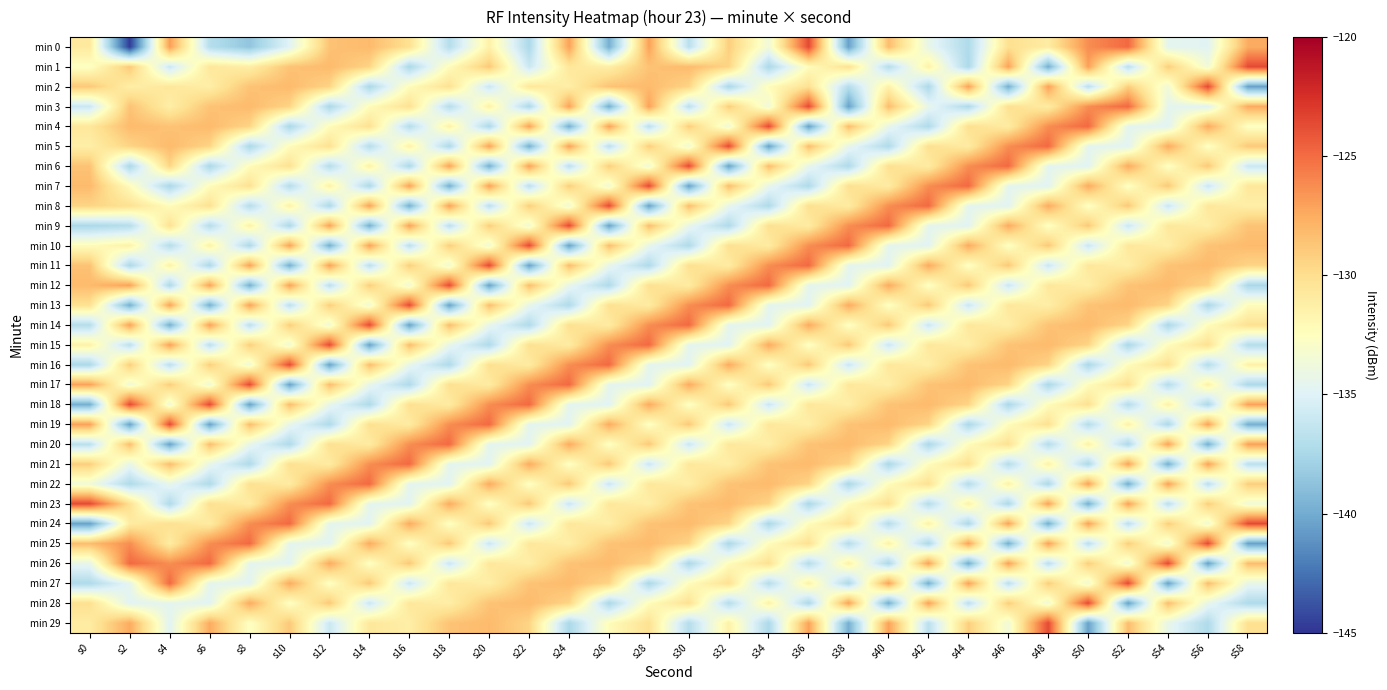

At which category is the sum across all series the highest?

s28